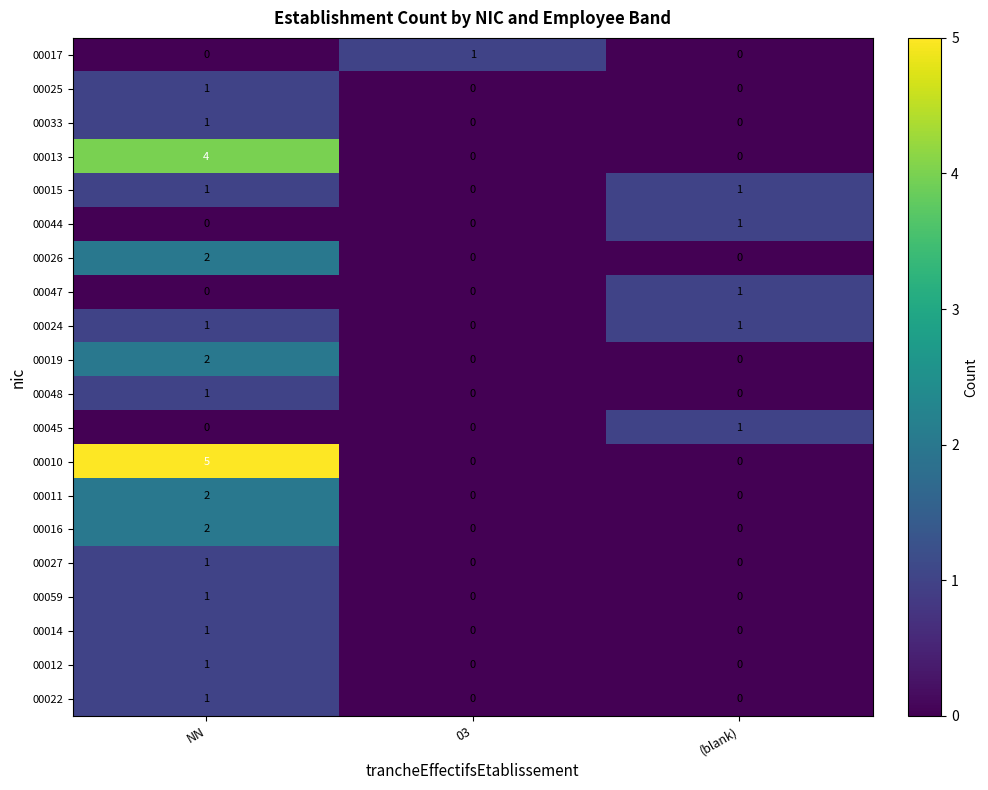

True or false: 00025 has a value of 0 at (blank).

True